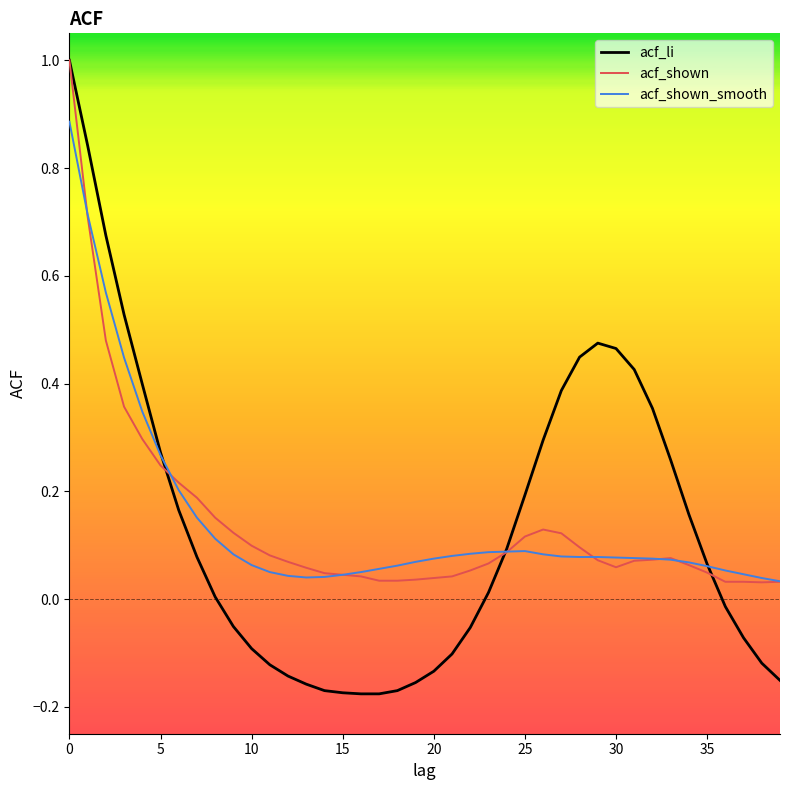

Which series has the widest spread of values?

acf_li